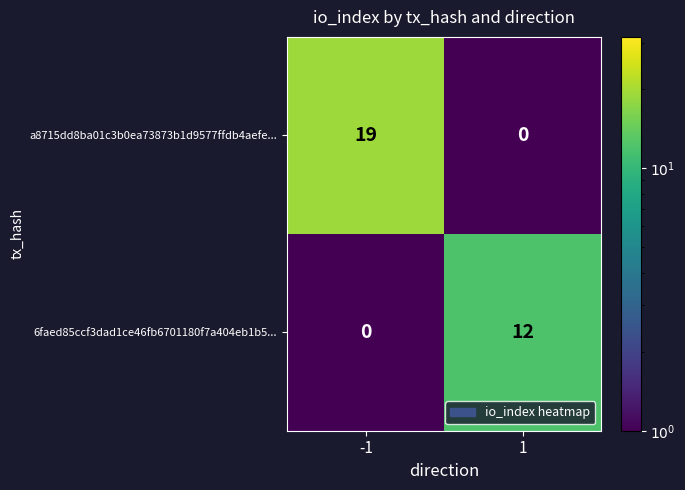

Reading left to right, list all the values displayed in this chart.

a8715dd8ba01c3b0ea73873b1d9577ffdb4aefe...: -1=19	1=0
6faed85ccf3dad1ce46fb6701180f7a404eb1b5...: -1=0	1=12